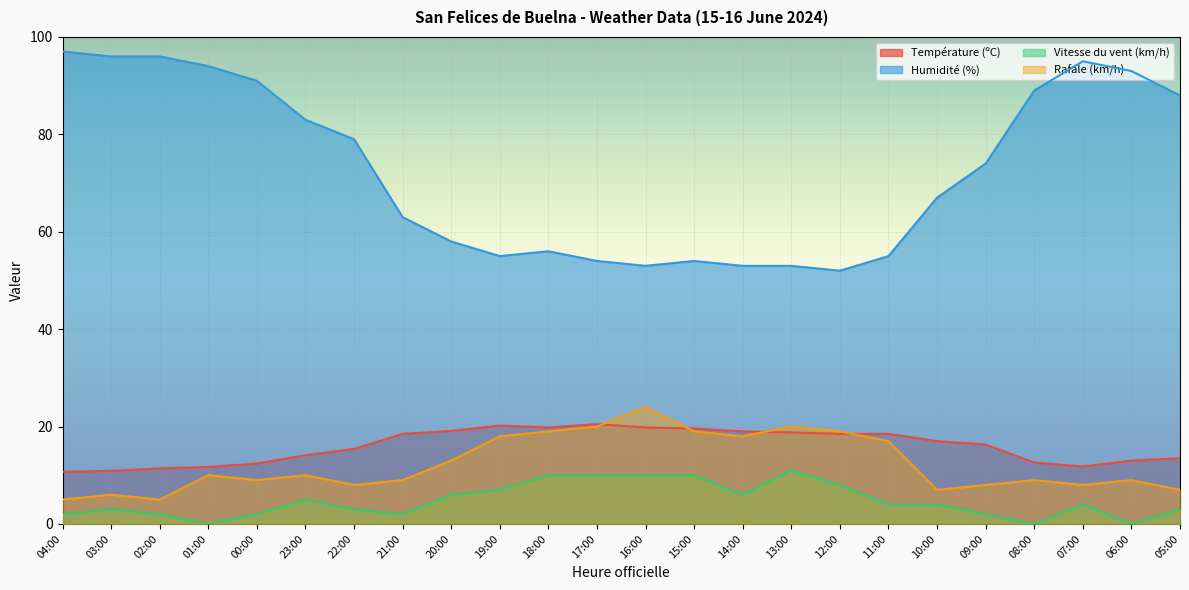

Is it true that Humidité (%) equals 29.0 at 05:00?

False